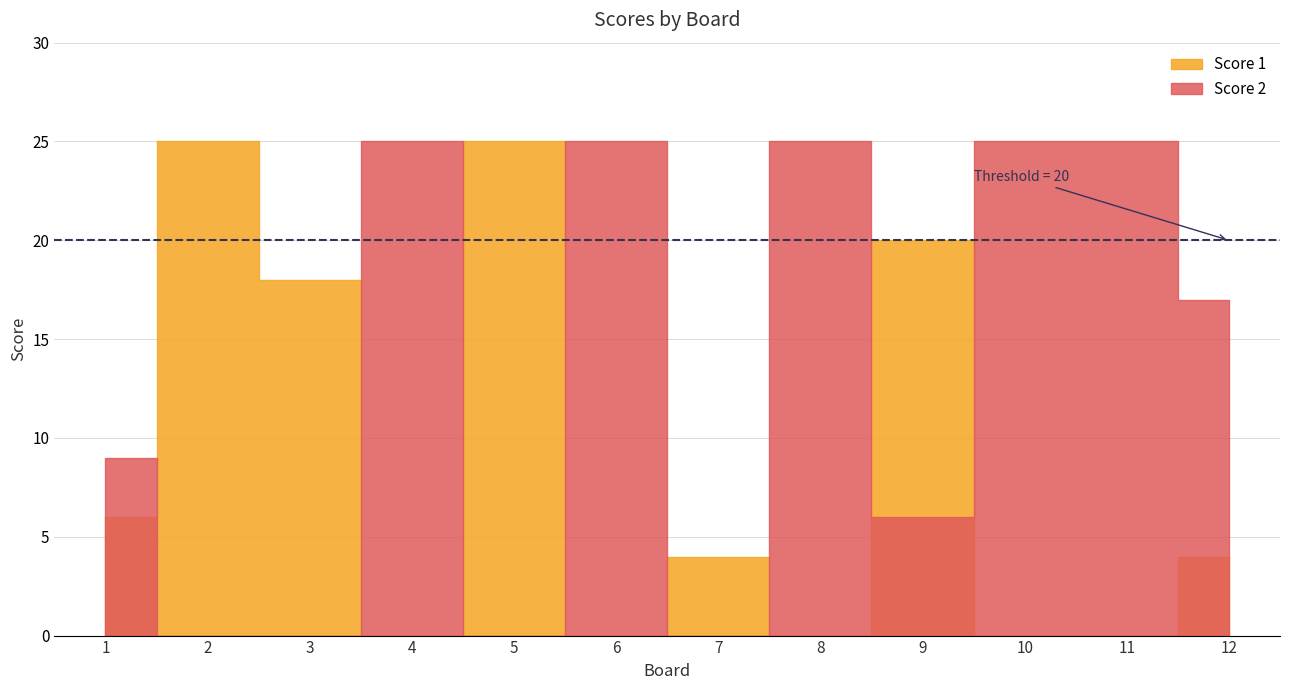

Reading left to right, extract all data points from this chart.

Score 1: 6	25	18	0	25	0	4	0	20	0	0	4
Score 2: 9	0	0	25	0	25	0	25	6	25	25	17